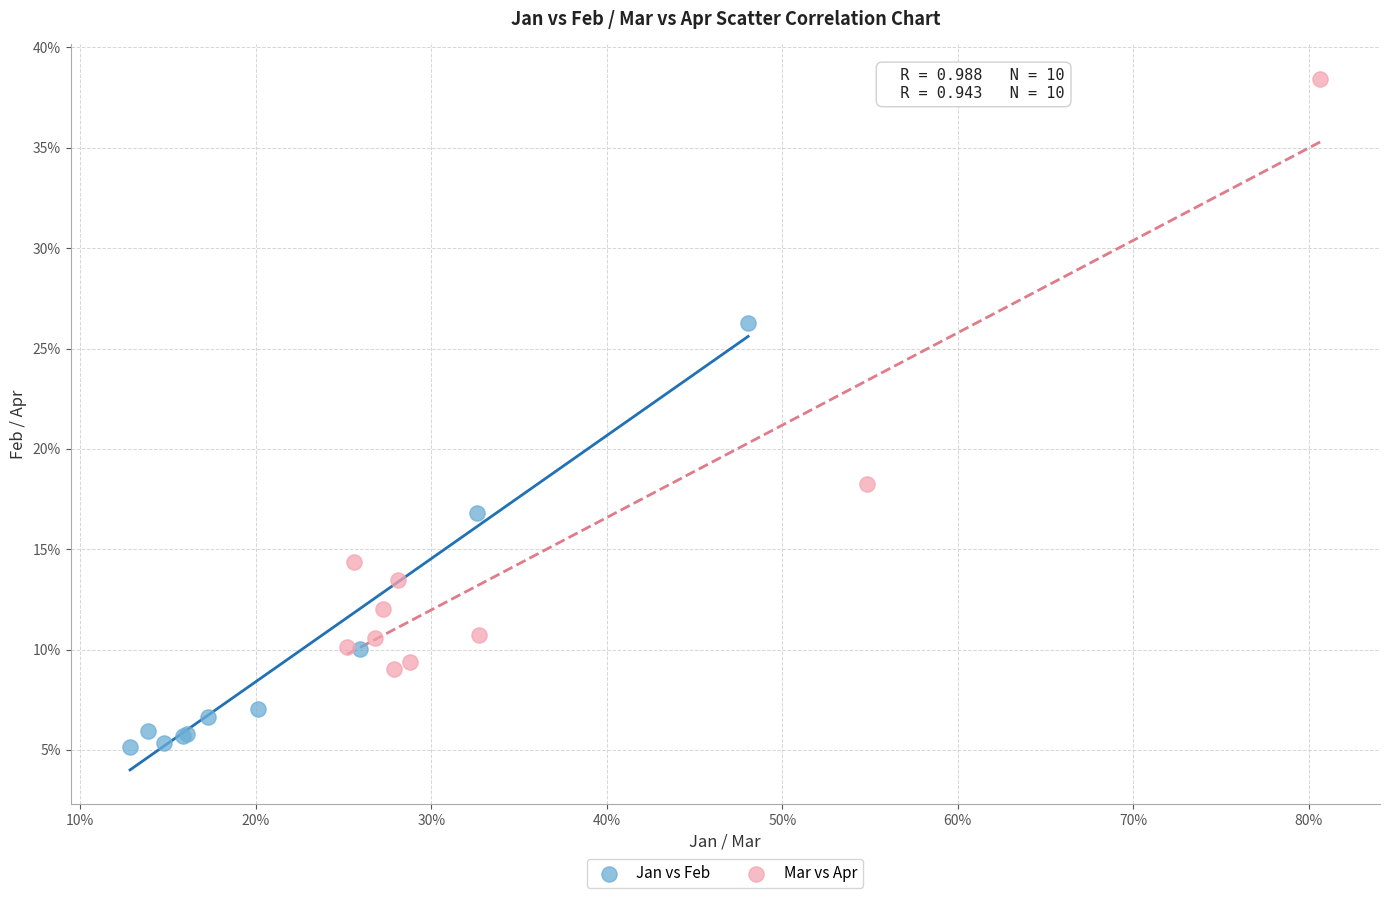

What are all the series names shown in the legend?

Jan vs Feb, Mar vs Apr